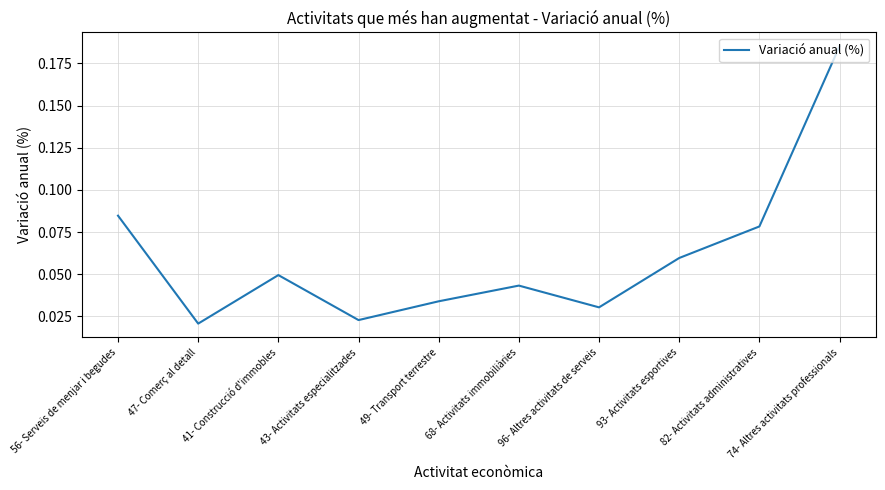

What position from the right is 43- Activitats especialitzades?

7